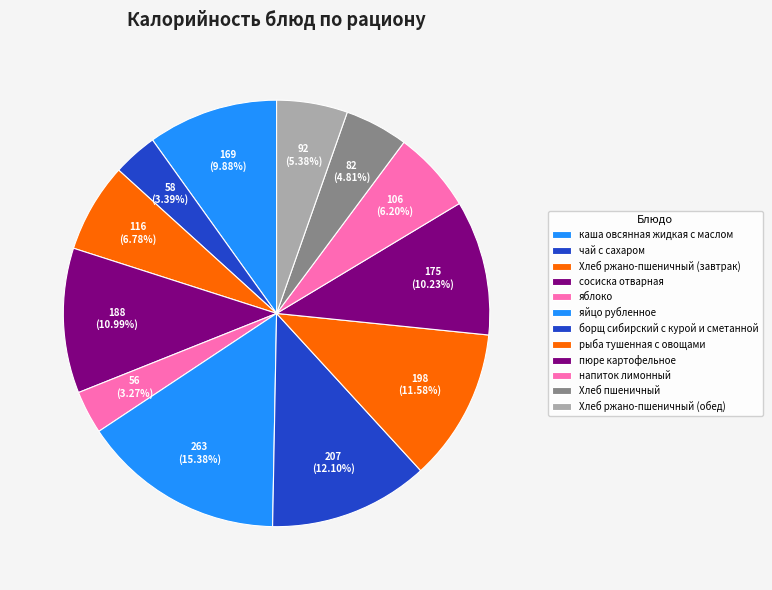

Which category has the smallest portion of the pie?

яблоко